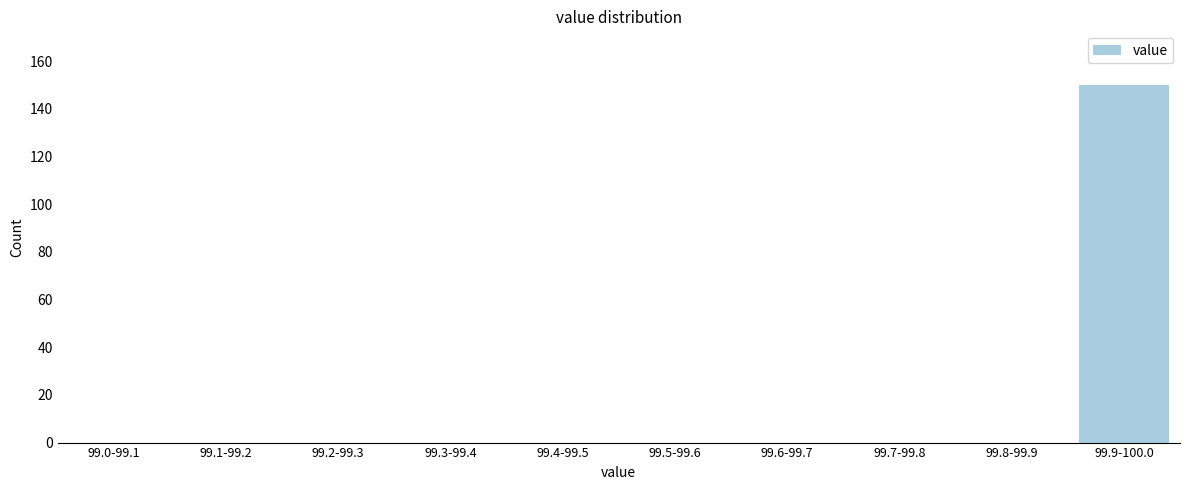

Reading right to left, what are all the values shown in this chart?

99.9-100.0=150	99.8-99.9=0	99.7-99.8=0	99.6-99.7=0	99.5-99.6=0	99.4-99.5=0	99.3-99.4=0	99.2-99.3=0	99.1-99.2=0	99.0-99.1=0